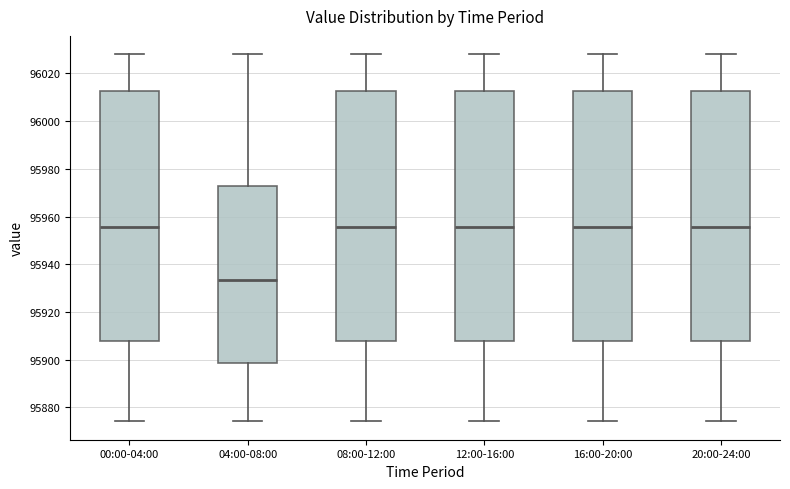

Reading left to right, transcribe this box plot: for each box, give where its median line is, the range the box spans, and where its two whiskers end, as read against the y-axis. The values are not printed on the chart, so give them approximately, as read against the axis.

00:00-04:00: median 95956, box 95908 to 96012, whiskers 95874 to 96028
04:00-08:00: median 95934, box 95898 to 95972, whiskers 95874 to 96028
08:00-12:00: median 95956, box 95908 to 96012, whiskers 95874 to 96028
12:00-16:00: median 95956, box 95908 to 96012, whiskers 95874 to 96028
16:00-20:00: median 95956, box 95908 to 96012, whiskers 95874 to 96028
20:00-24:00: median 95956, box 95908 to 96012, whiskers 95874 to 96028